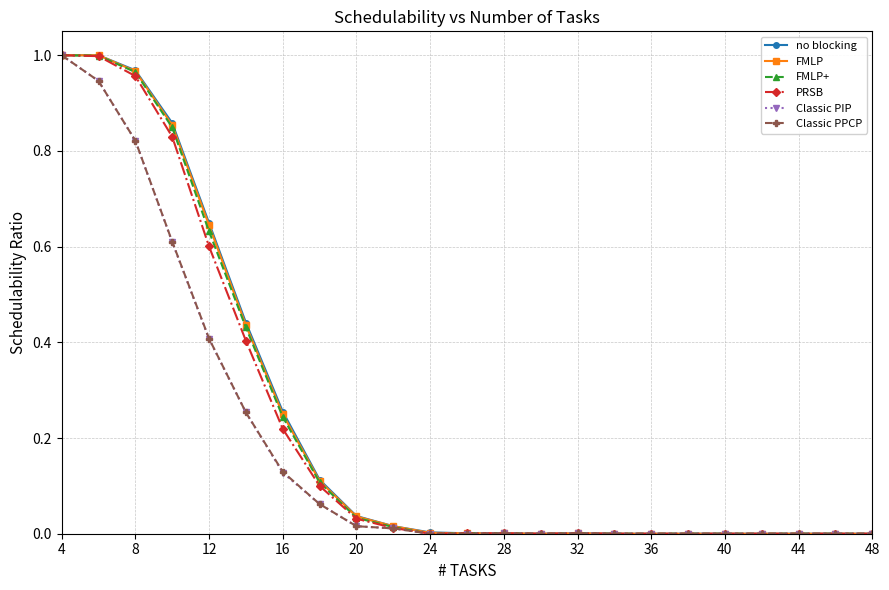

True or false: Classic PPCP has more than 0 points higher than both neighbors.

True